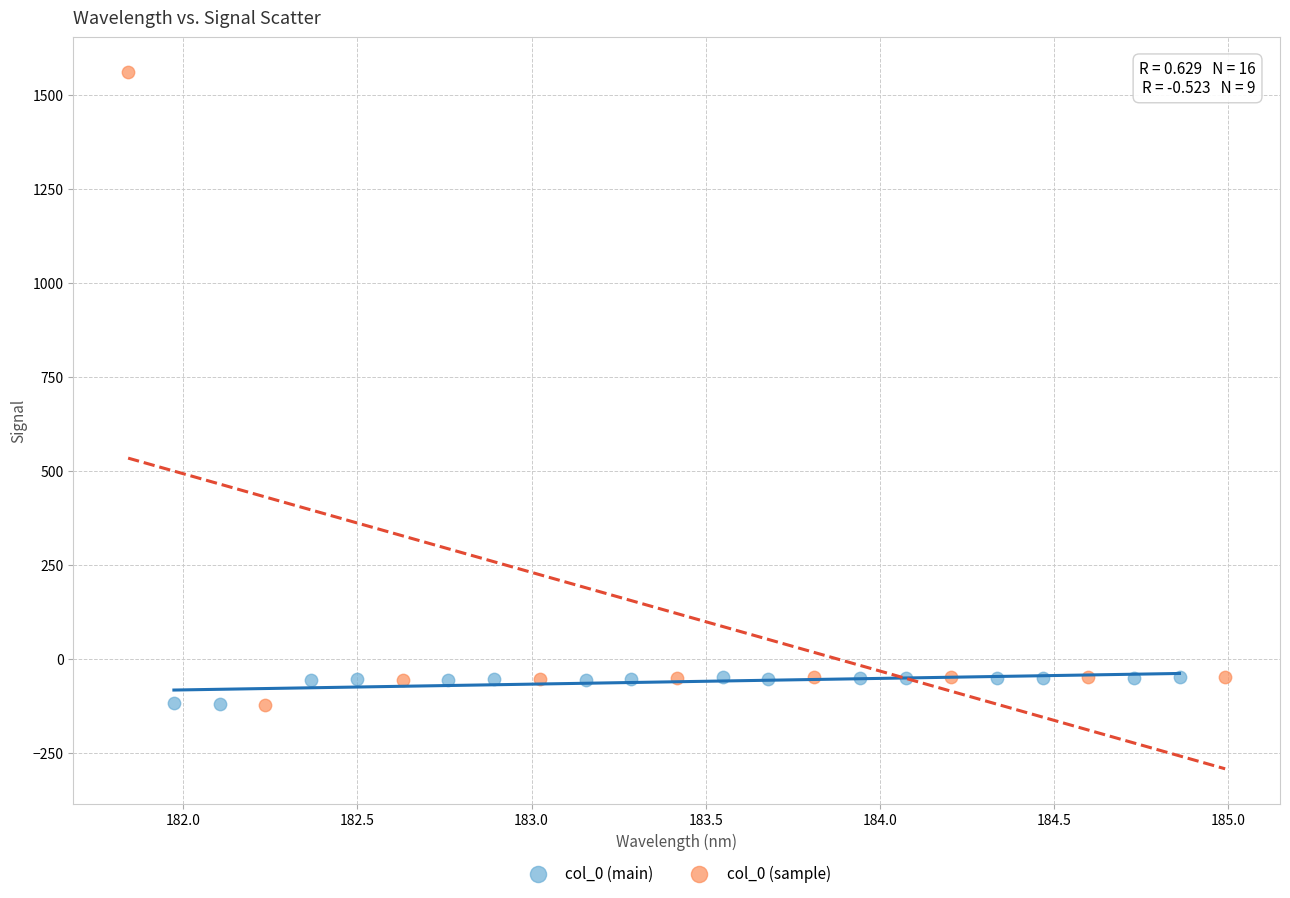

Which series has the largest Y range (max minus min)?

col_0 (sample)